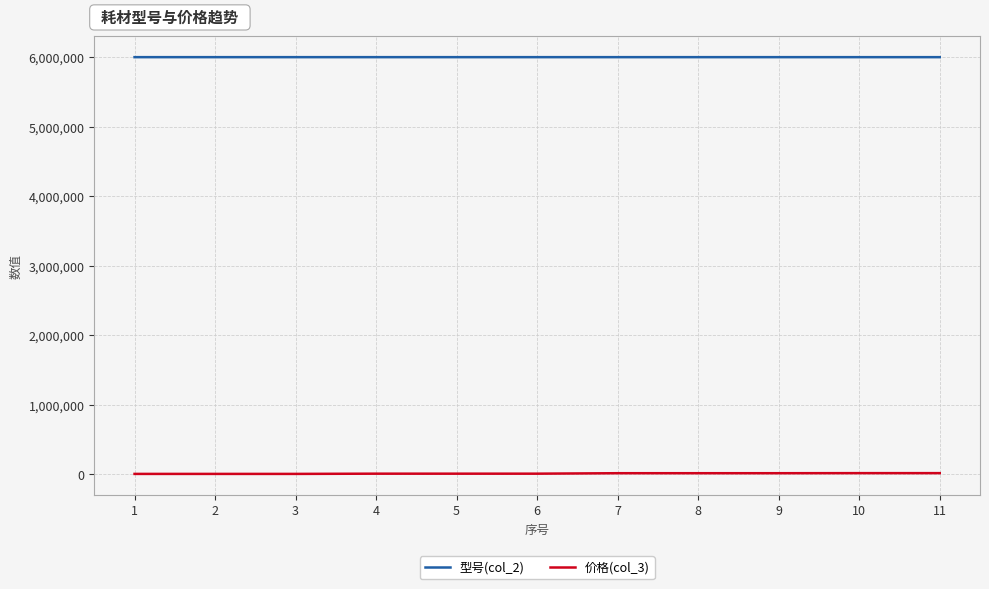

True or false: 型号(col_2) and 价格(col_3) intersect in this chart.

False